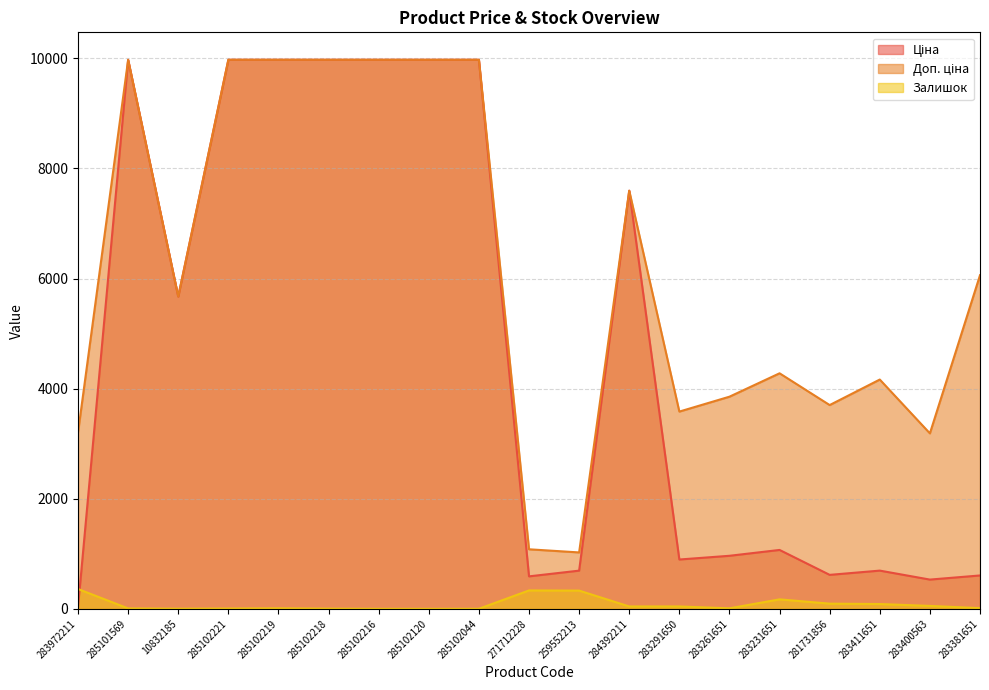

Which series changed the most between 285102120 and 283291650?

Ціна